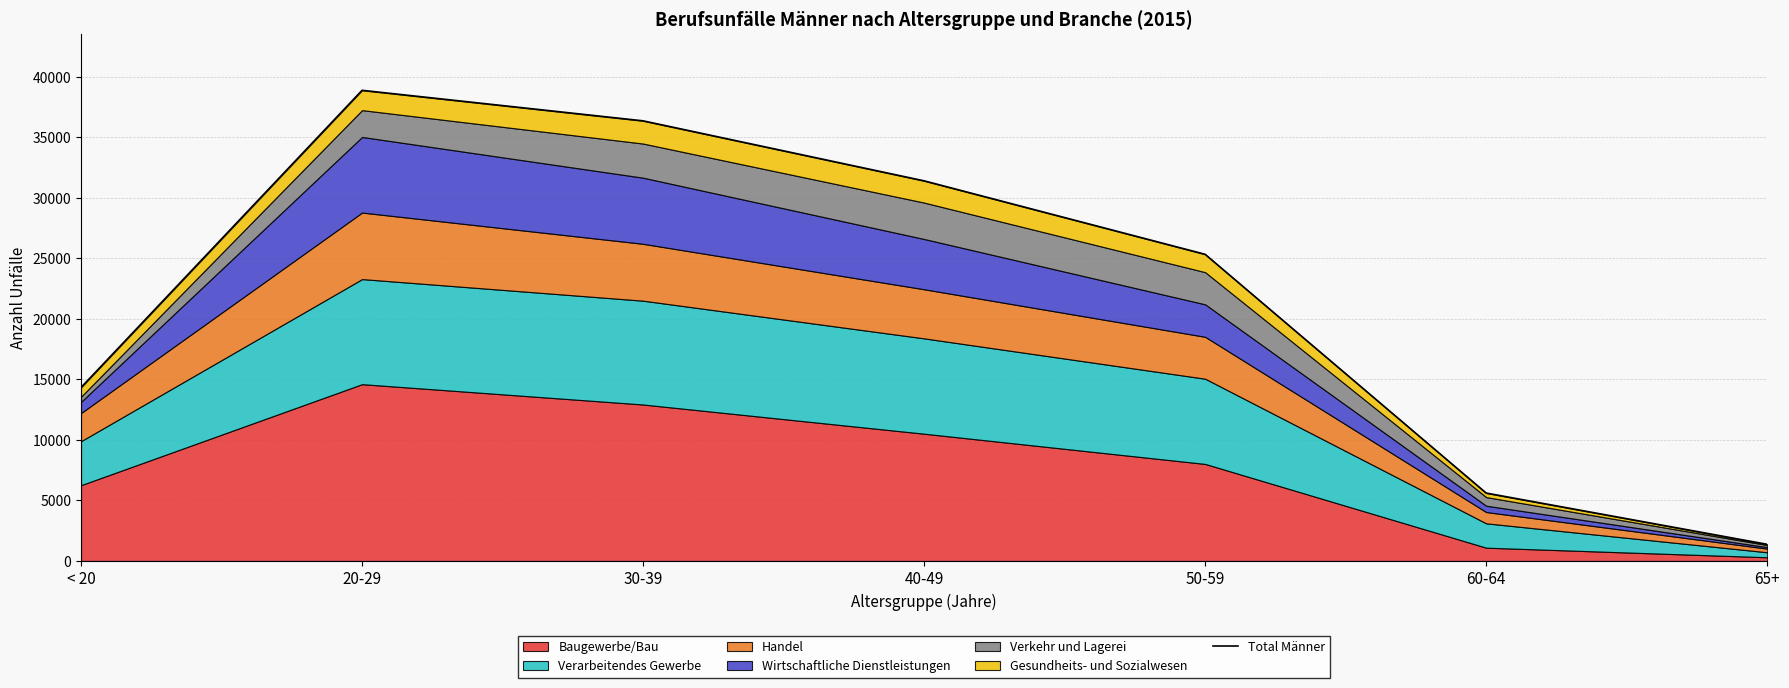

What is the change in value from < 20 to 30-39?

+22020